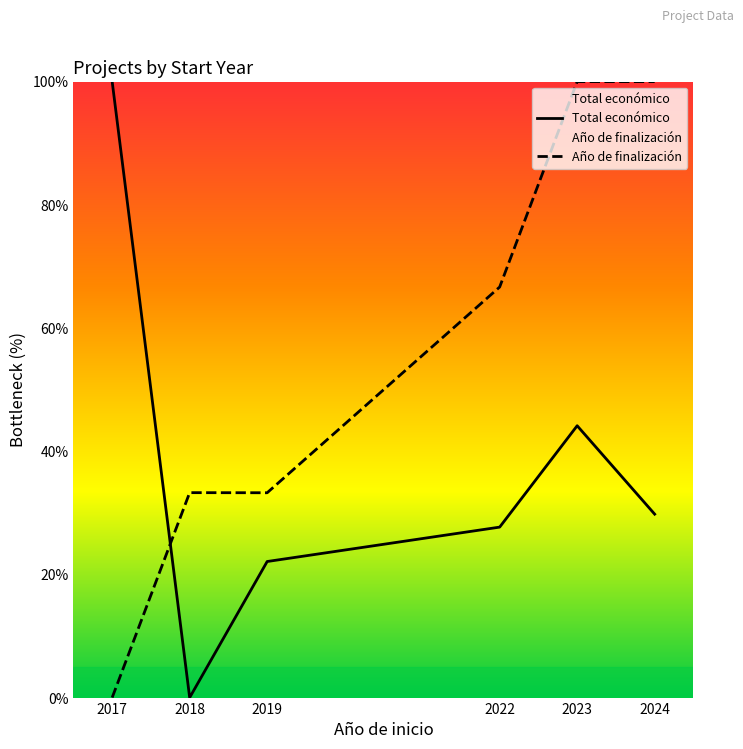

How many interior local peaks does the Año de finalización series have?

1